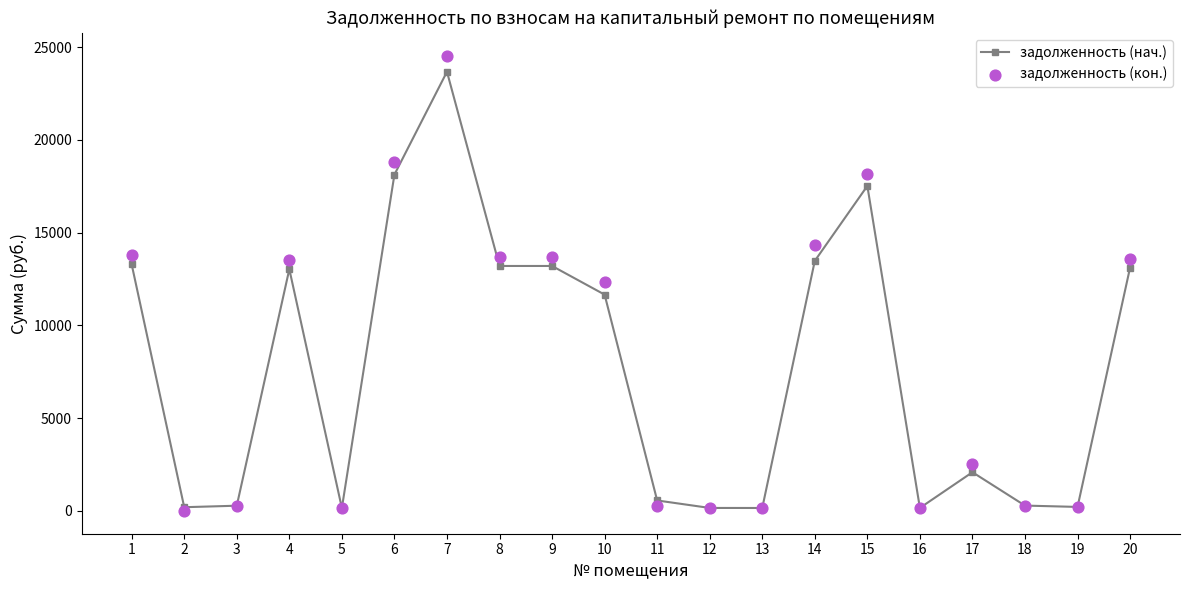

Which series reaches the maximum Y coordinate?

задолженность (кон.)